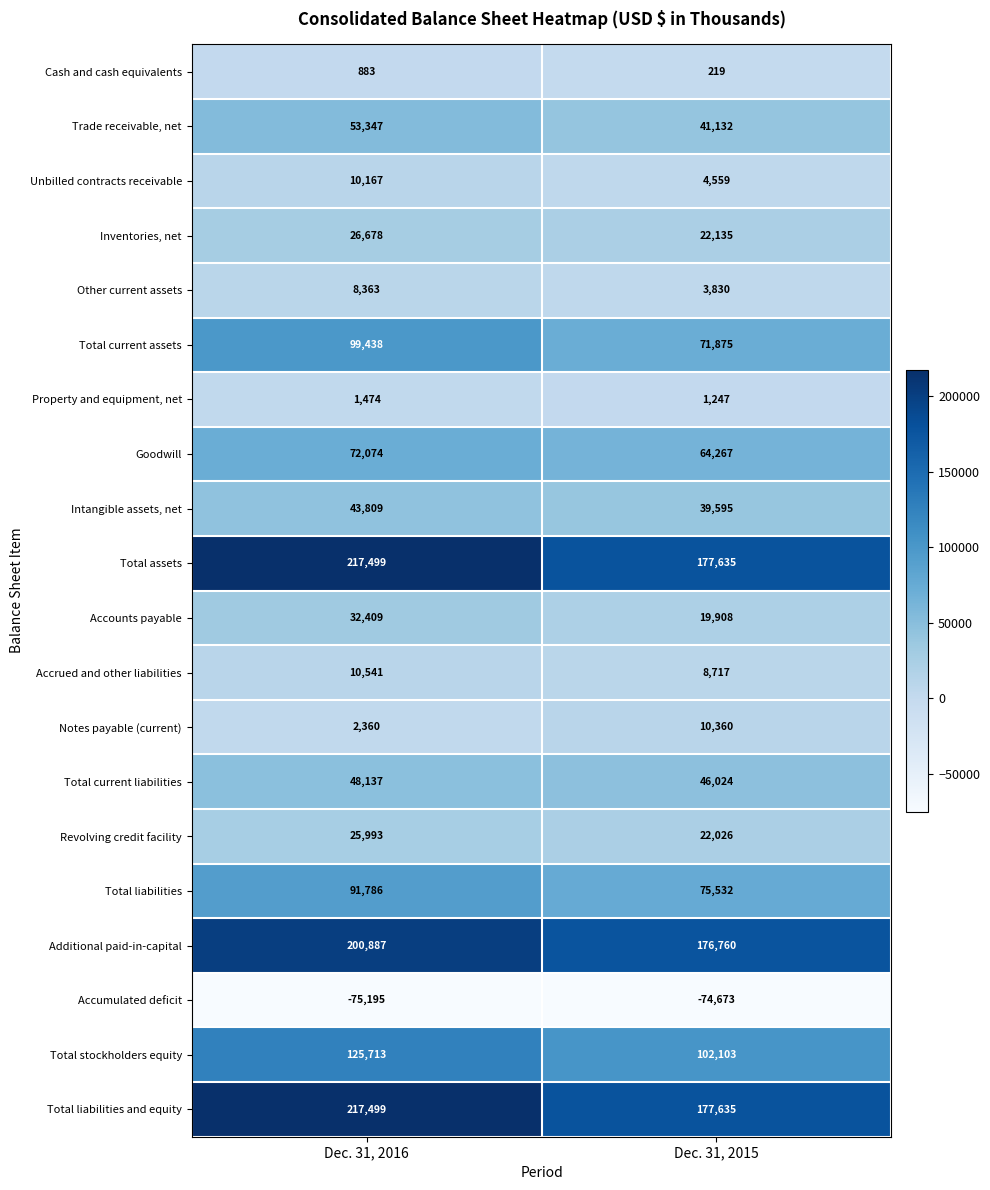

What value does the Total liabilities series have at Dec. 31, 2016?

91786